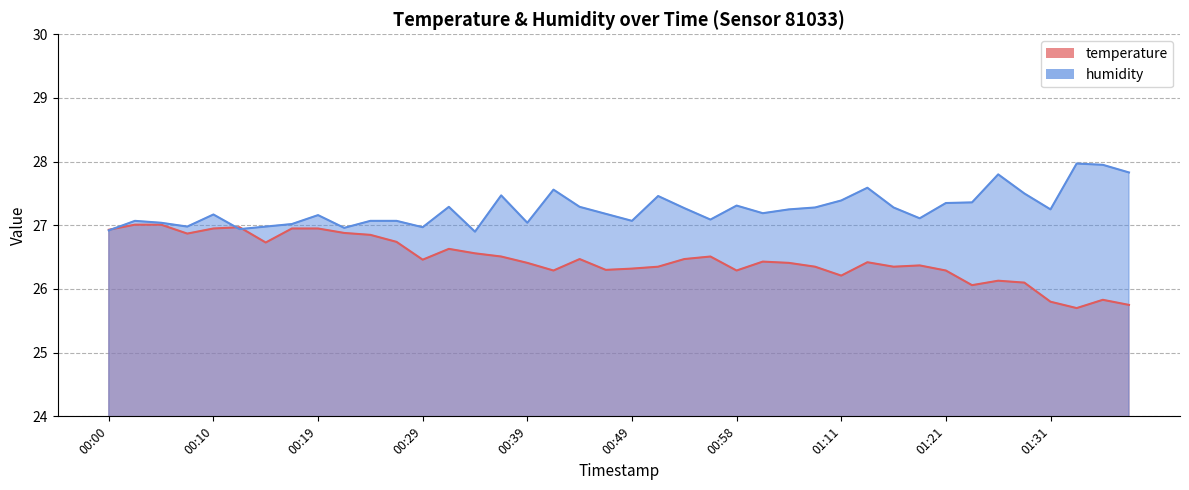

The humidity series shows 14.3 at 00:17. True or false?

False